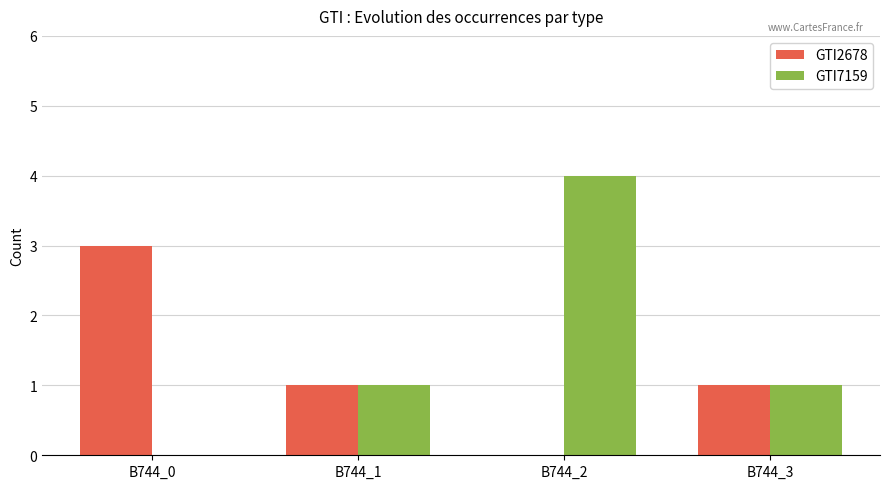

Which series changed the most between B744_0 and B744_1?

GTI2678